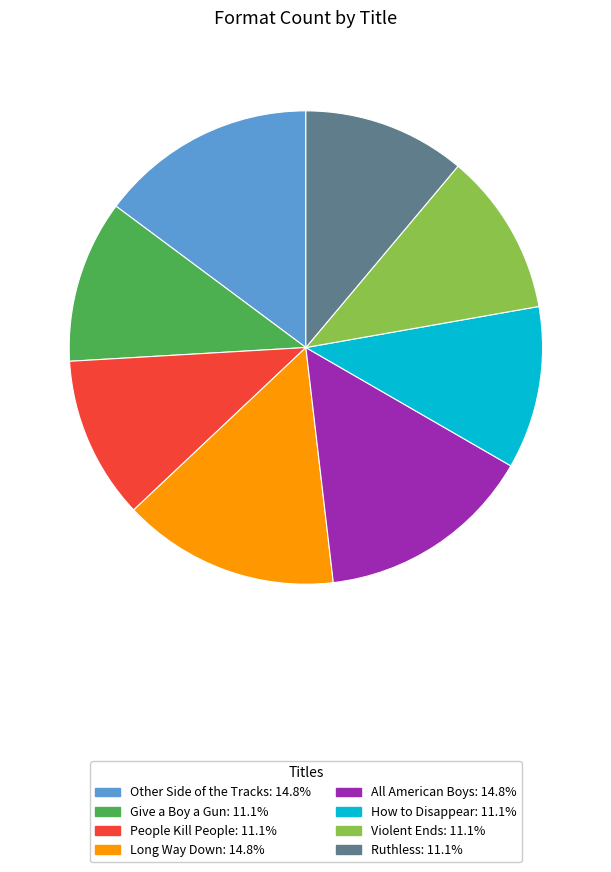

Do All American Boys and Other Side of the Tracks together represent more than half of the pie?

No